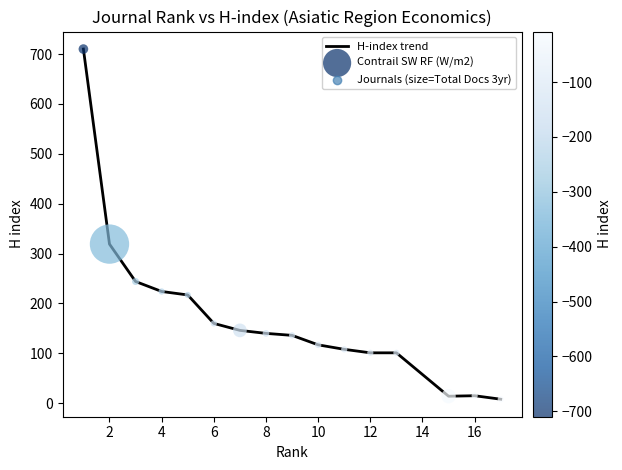

What is the difference between the maximum and minimum values?

702